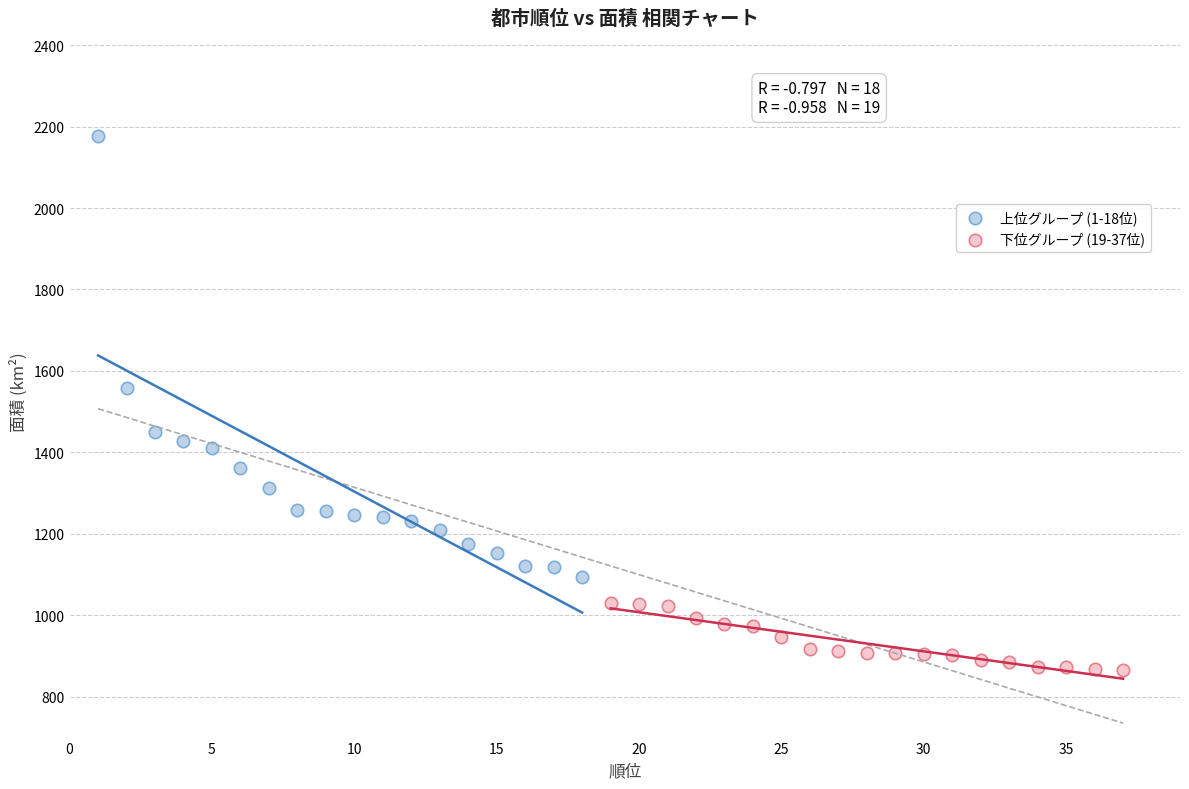

What are all the series names shown in the legend?

上位グループ (1-18位), 下位グループ (19-37位)